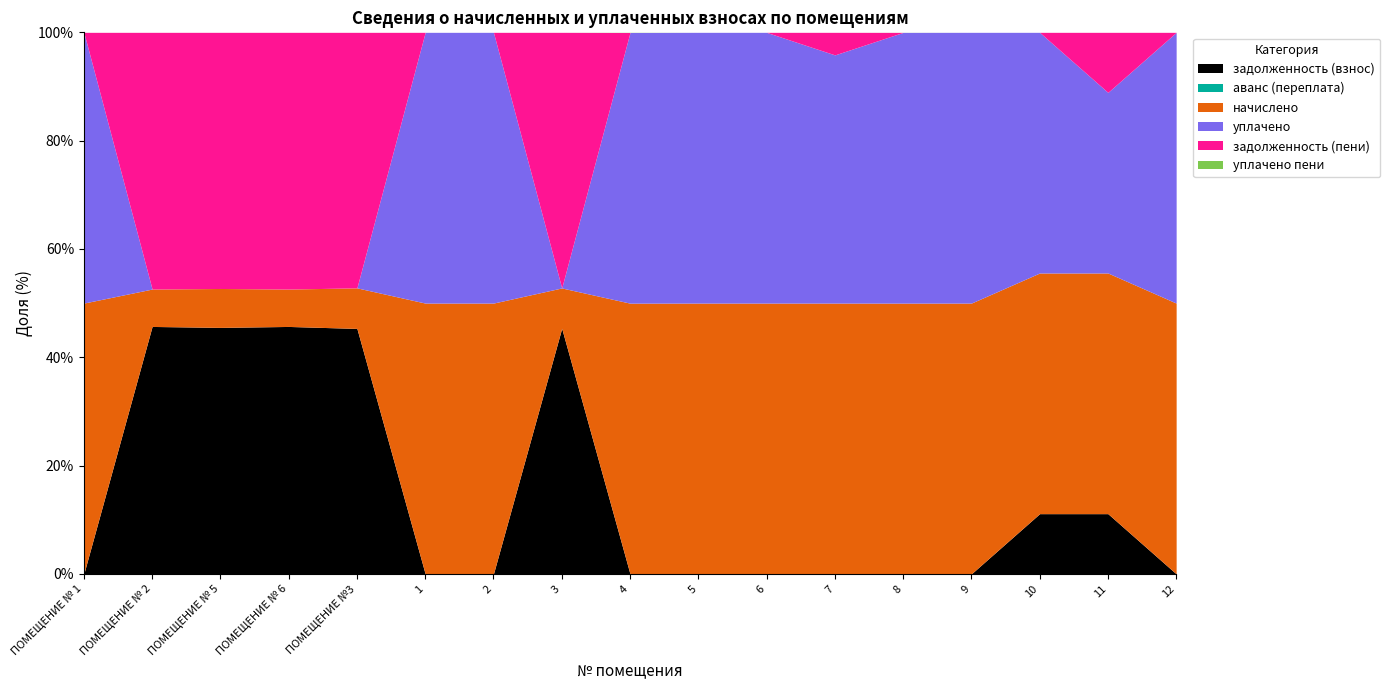

What is the minimum value for начислено?

1213.4